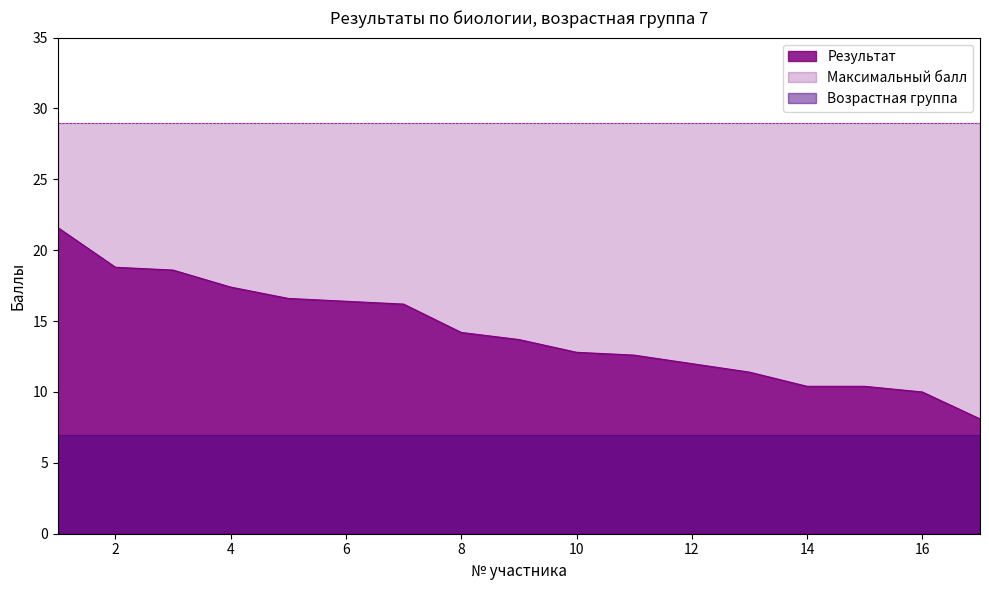

True or false: Результат and Максимальный балл cross at least once.

False